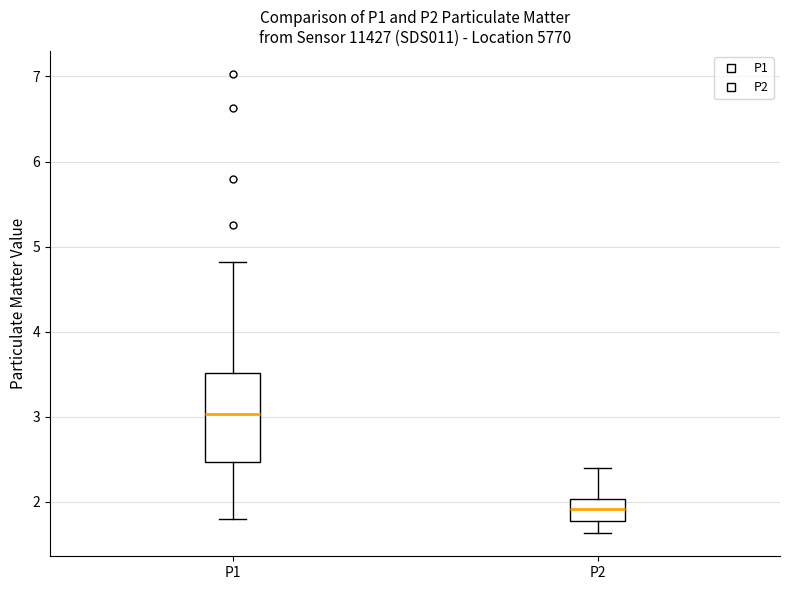

Where is the lower edge of the box for P1 on the y-axis? The values are not printed on the chart, so give them approximately, as read against the axis.

2.5